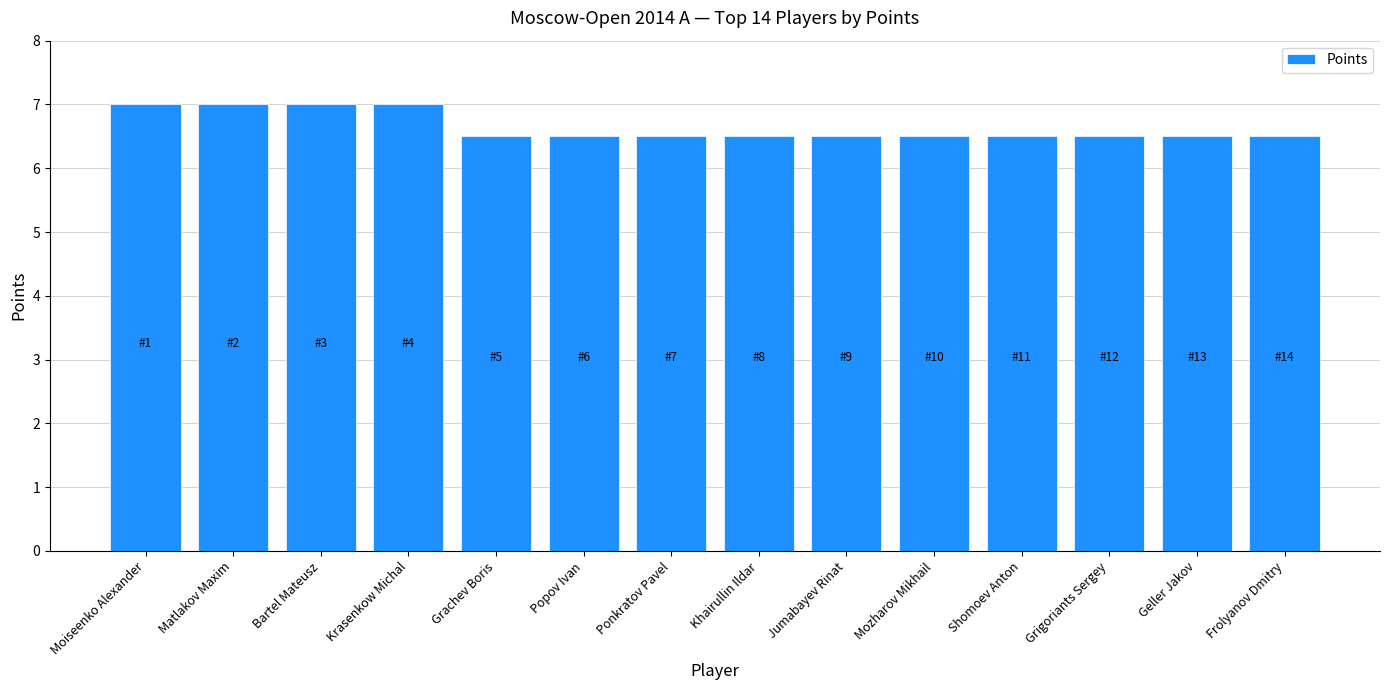

The chart shows a value of 2.8 at Mozharov Mikhail. True or false?

False